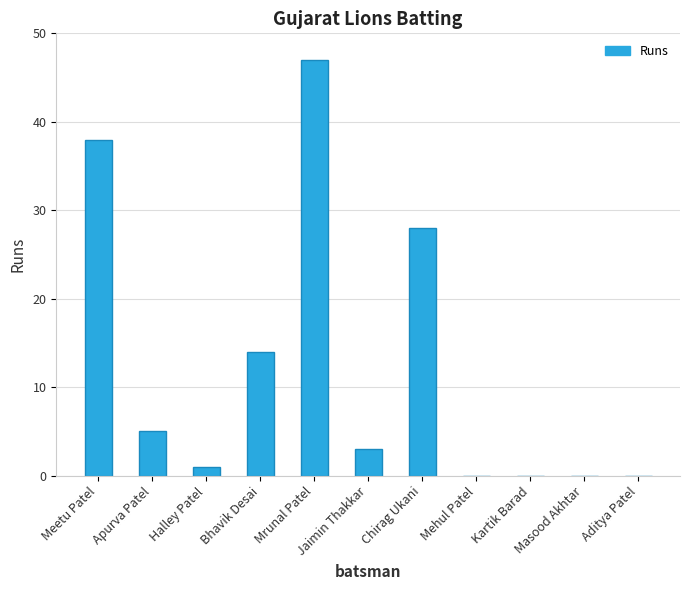

Reading left to right, extract all data points from this chart.

38	5	1	14	47	3	28	0	0	0	0